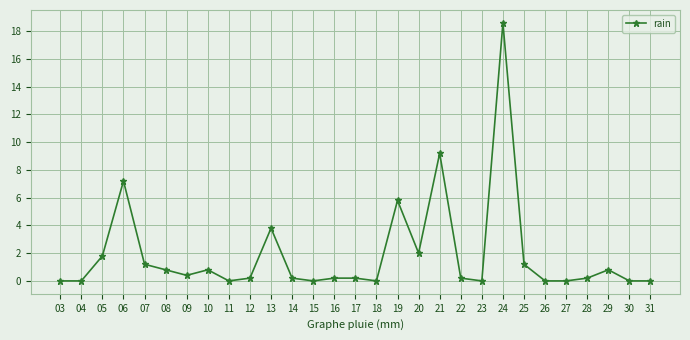

Reading left to right, what are all the values shown in this chart?

03=0.0	04=0.0	05=1.8	06=7.2	07=1.2	08=0.8	09=0.4	10=0.8	11=0.0	12=0.2	13=3.8	14=0.2	15=0.0	16=0.2	17=0.2	18=0.0	19=5.8	20=2.0	21=9.2	22=0.2	23=0.0	24=18.6	25=1.2	26=0.0	27=0.0	28=0.2	29=0.8	30=0.0	31=0.0